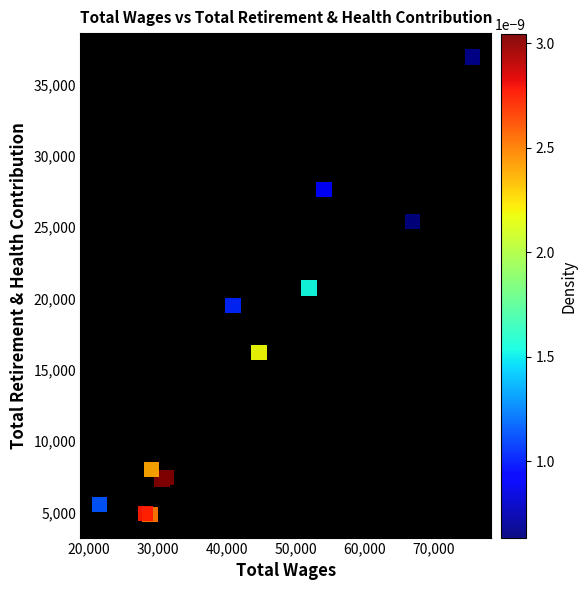

What is the average X value?

41959